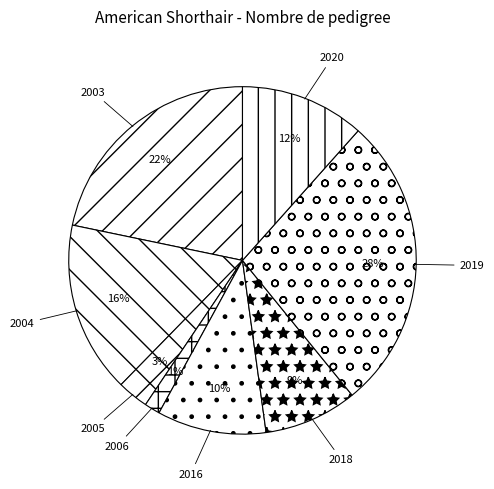

Is it true that 2006 is 1% of the pie?

True